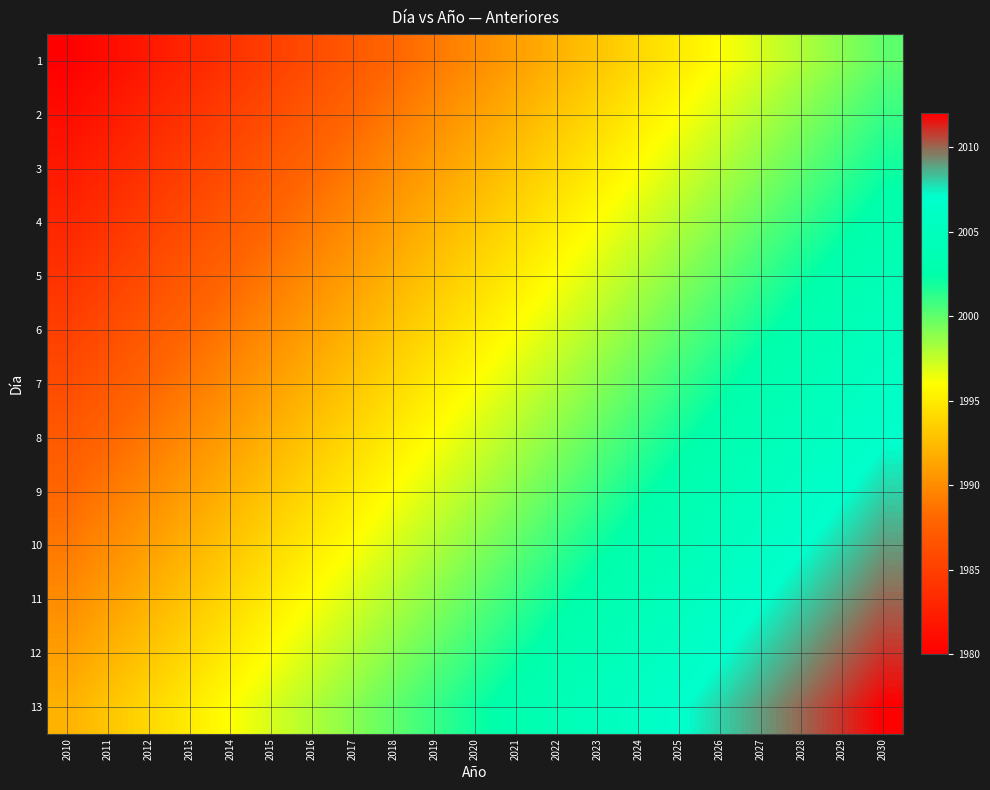

At which category does the chart reach its peak across all series?

2030